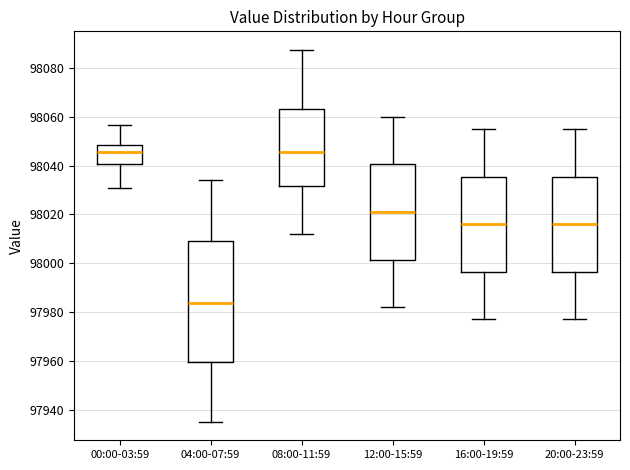

Reading left to right, transcribe this box plot: for each box, give where its median line is, the range the box spans, and where its two whiskers end, as read against the y-axis. The values are not printed on the chart, so give them approximately, as read against the axis.

00:00-03:59: median 98046, box 98040 to 98048, whiskers 98030 to 98056
04:00-07:59: median 97984, box 97960 to 98010, whiskers 97936 to 98034
08:00-11:59: median 98046, box 98032 to 98064, whiskers 98012 to 98088
12:00-15:59: median 98022, box 98002 to 98040, whiskers 97982 to 98060
16:00-19:59: median 98016, box 97996 to 98036, whiskers 97978 to 98056
20:00-23:59: median 98016, box 97996 to 98036, whiskers 97978 to 98056